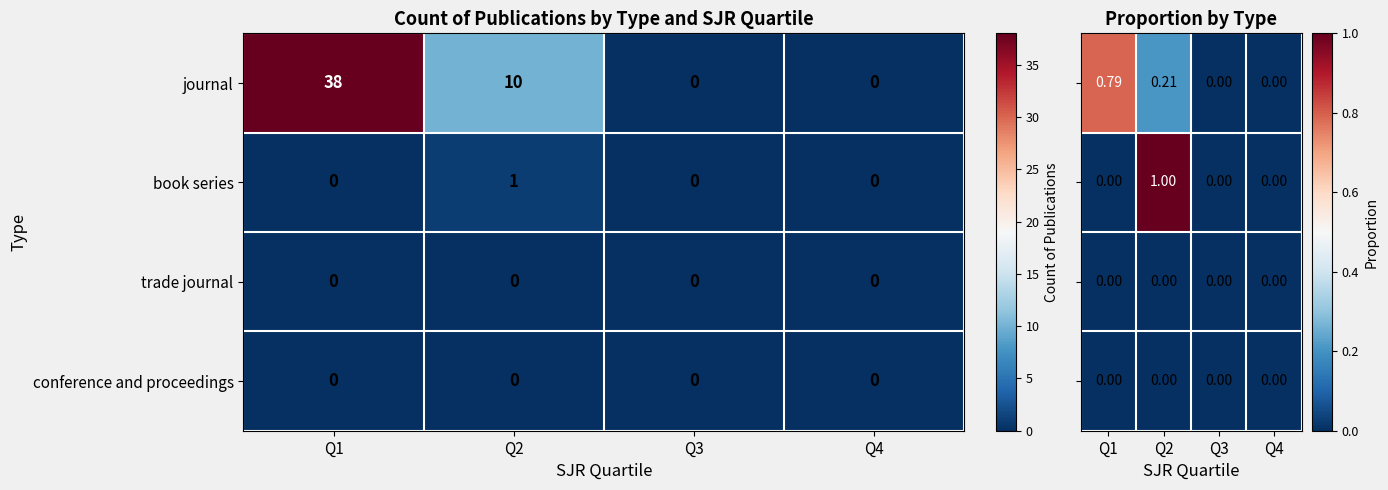

How many values in book series are above zero?

1